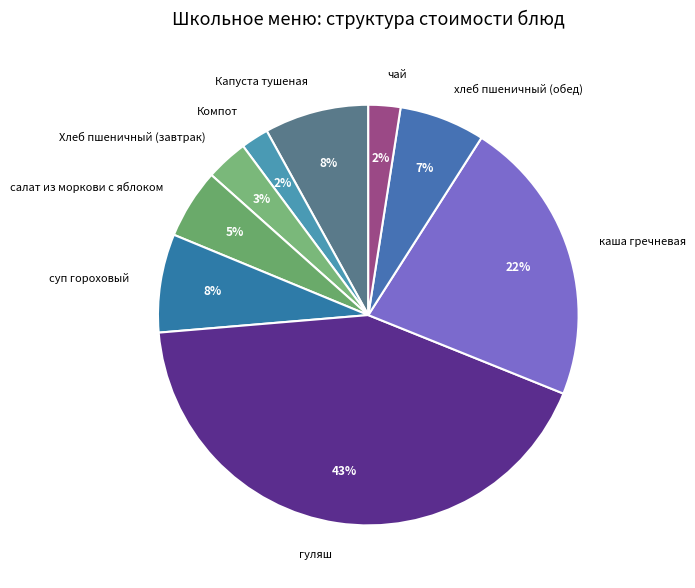

Which has a higher value, каша гречневая or хлеб пшеничный (обед)?

каша гречневая